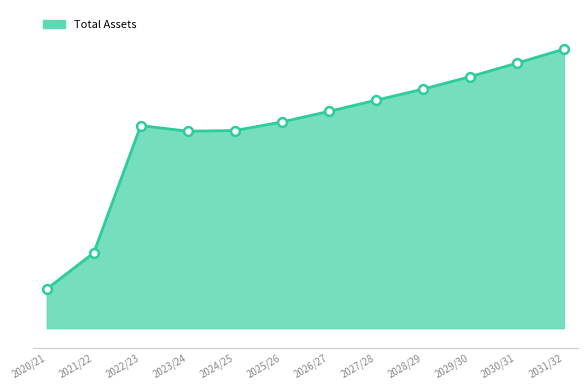

Between 2028/29 and 2026/27, which is larger?

2028/29